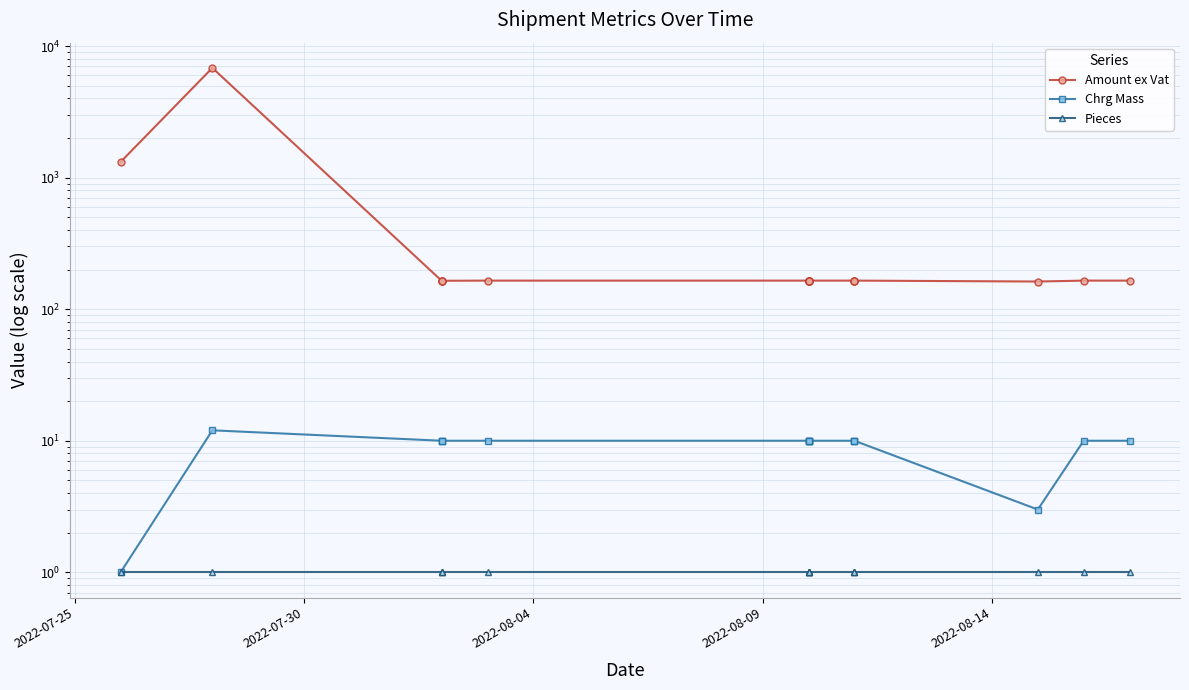

The value of Pieces at 13 is 0.6. True or false?

False